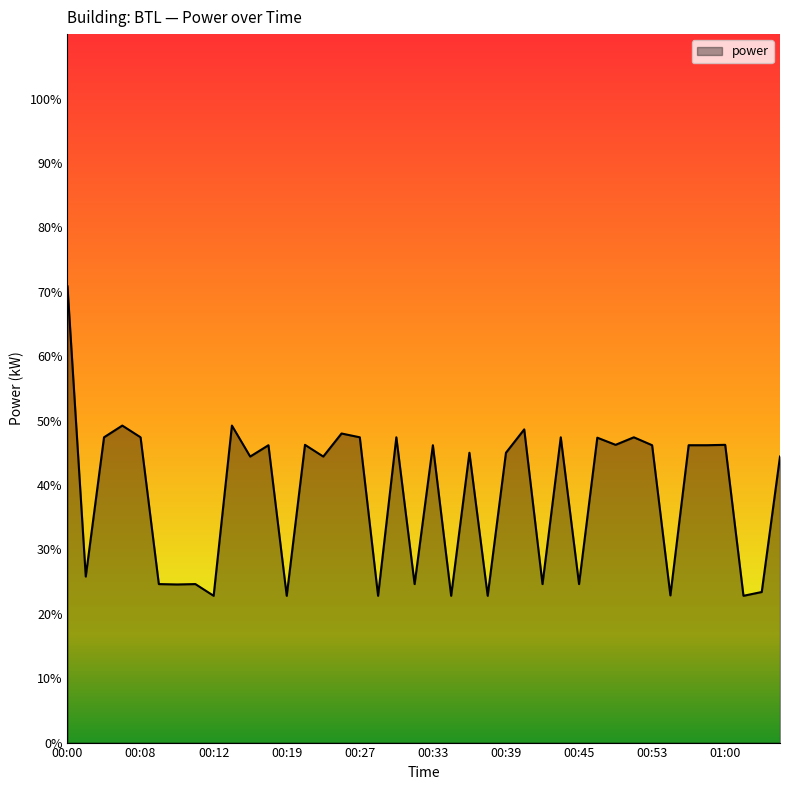

How many values are below 46?

20